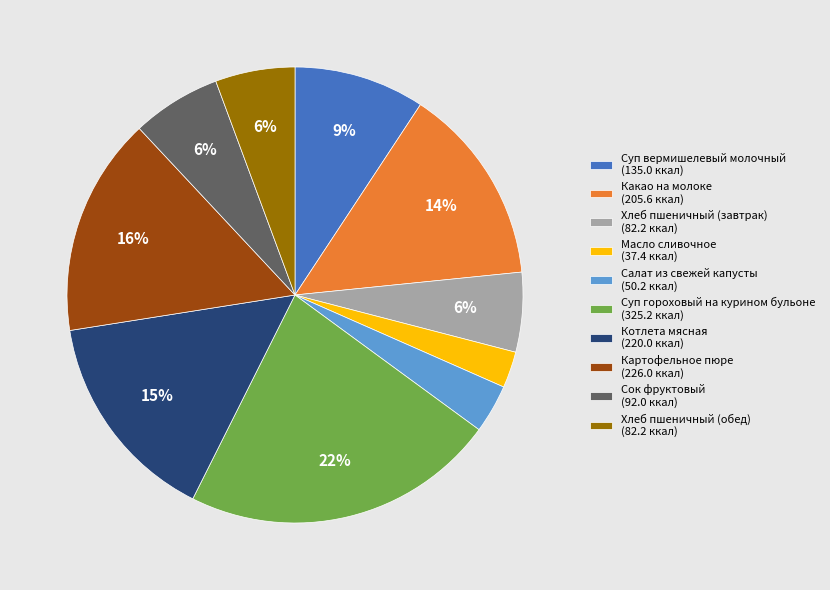

True or false: Масло сливочное accounts for 9% of the total.

False